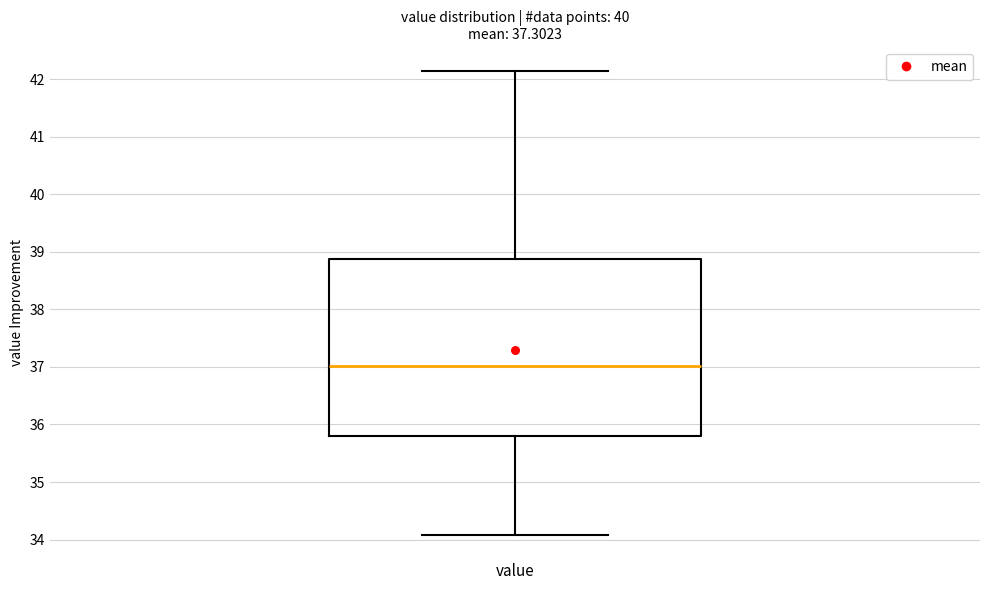

Transcribe this box plot: give where the median line is, the range the box spans, and where the two whiskers end, as read against the y-axis. The values are not printed on the chart, so give them approximately, as read against the axis.

median 37.0, box 35.8 to 38.9, whiskers 34.1 to 42.2